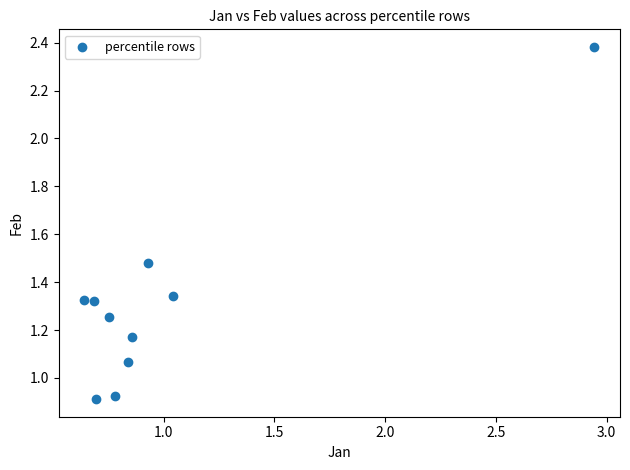

What is the range of X values (max minus min)?

2.3